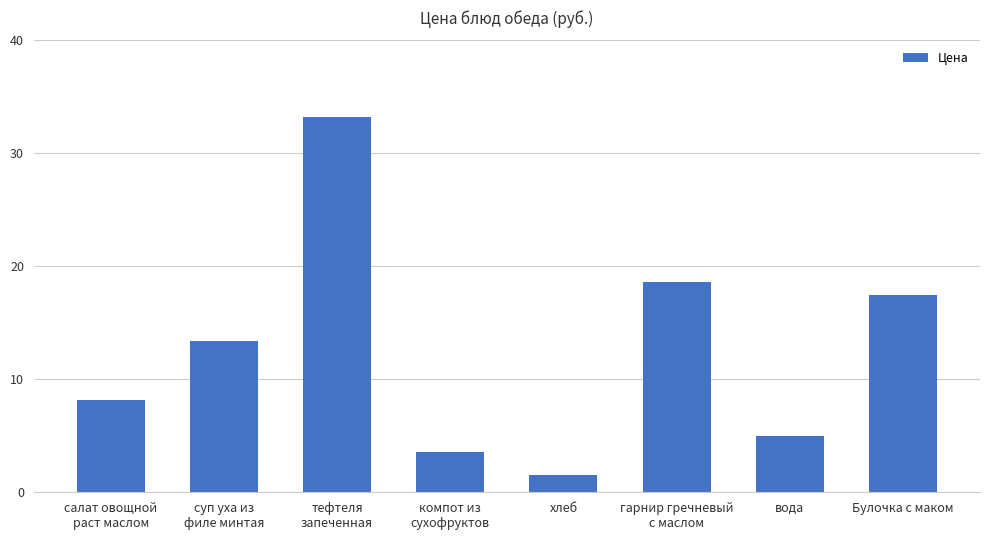

List the labels in order of value, smallest first.

хлеб, компот из
сухофруктов, вода, салат овощной
раст маслом, суп уха из
филе минтая, Булочка с маком, гарнир гречневый
с маслом, тефтеля
запеченная